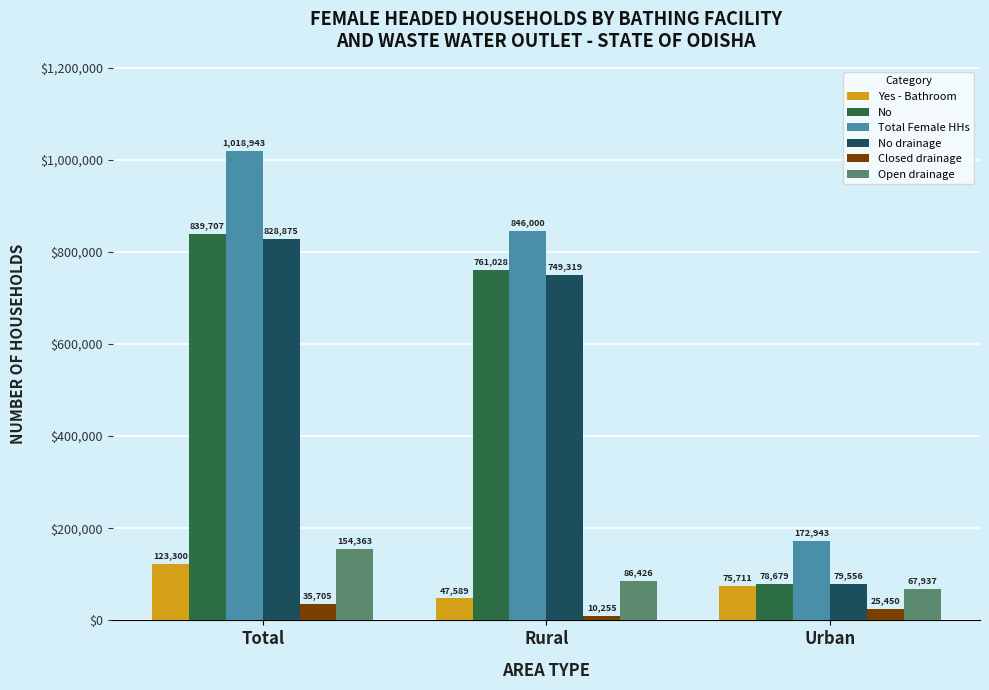

What is the minimum value for Yes - Bathroom?

47589